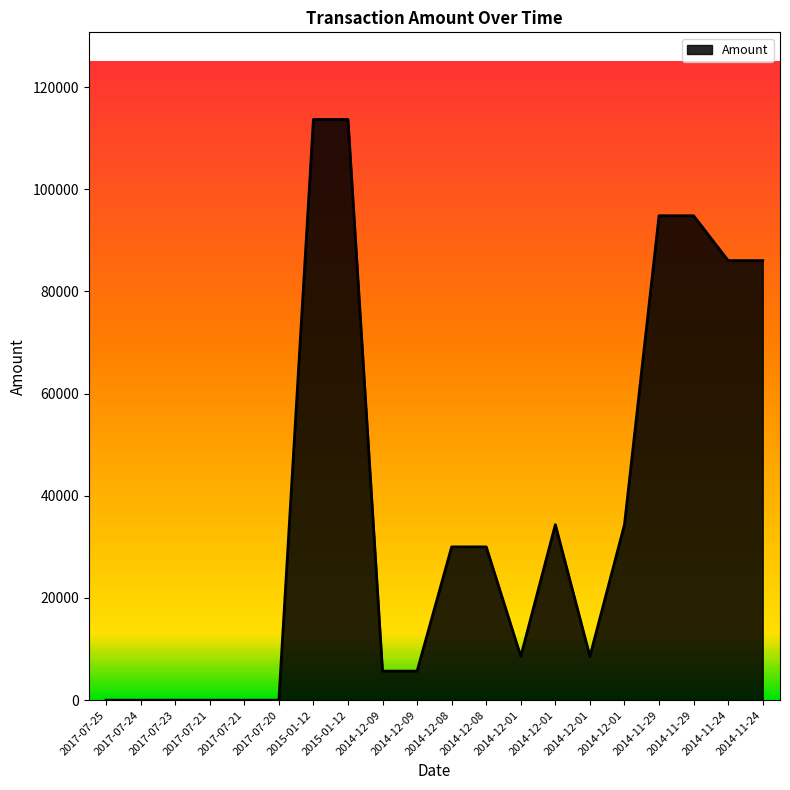

Does the chart display data point markers on the line(s)?

No